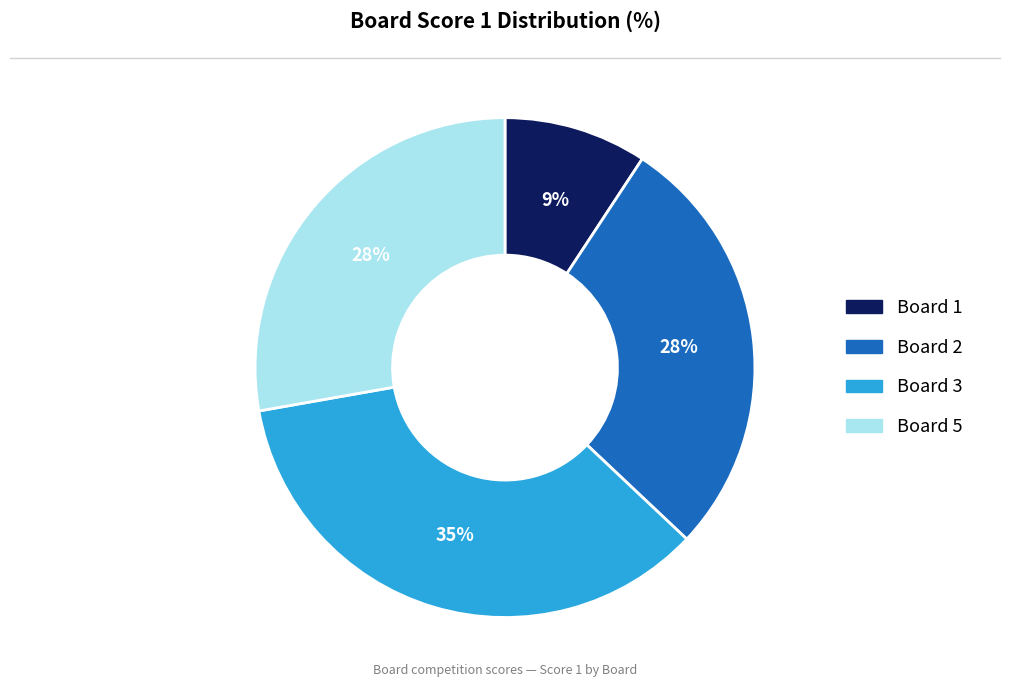

To the nearest percent, what is the difference between the largest and smallest slice percentages?

26%